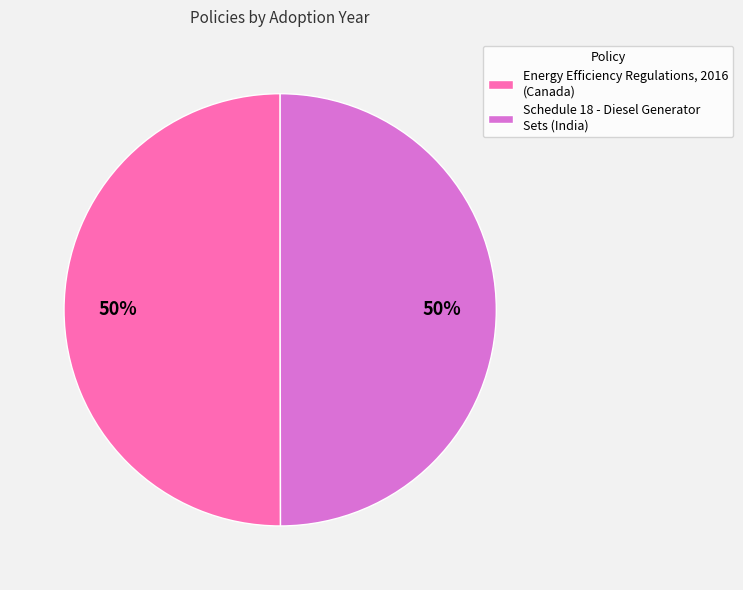

Is the sum of Schedule 18 - Diesel Generator Sets (India) and Energy Efficiency Regulations, 2016 (Canada) greater than half?

Yes